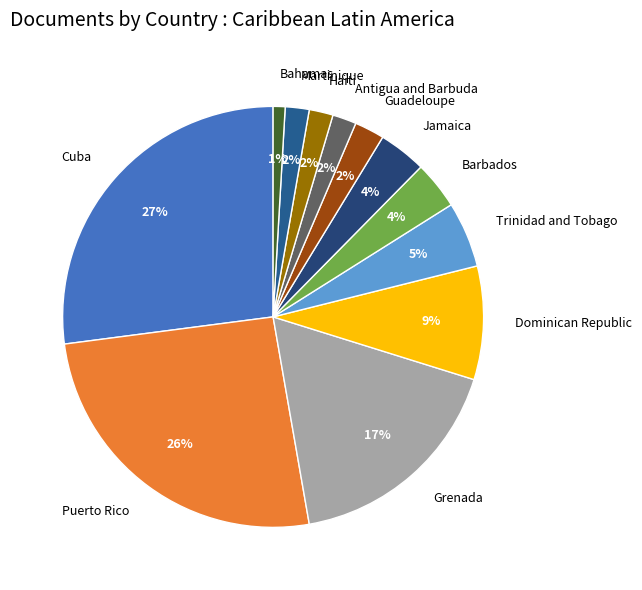

Is Grenada the majority of the pie?

No